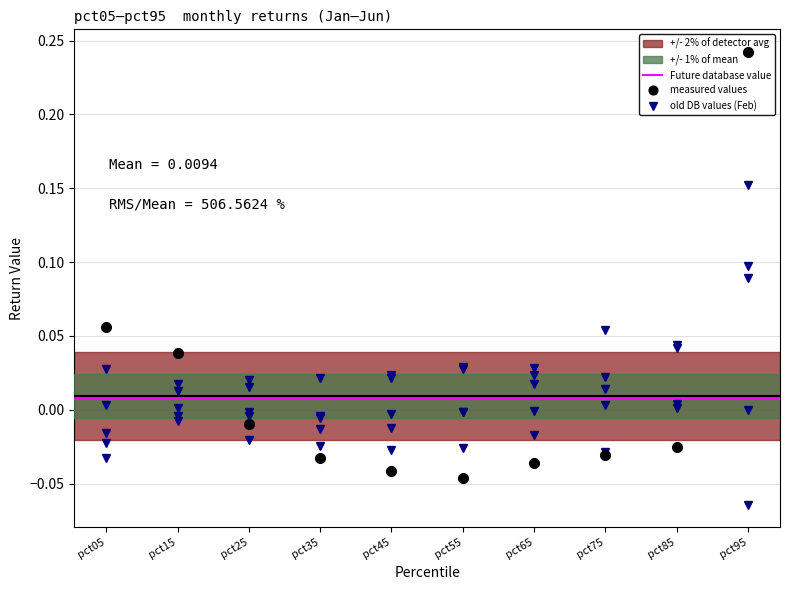

Between pct65 and pct85, which series saw the biggest shift?

Apr